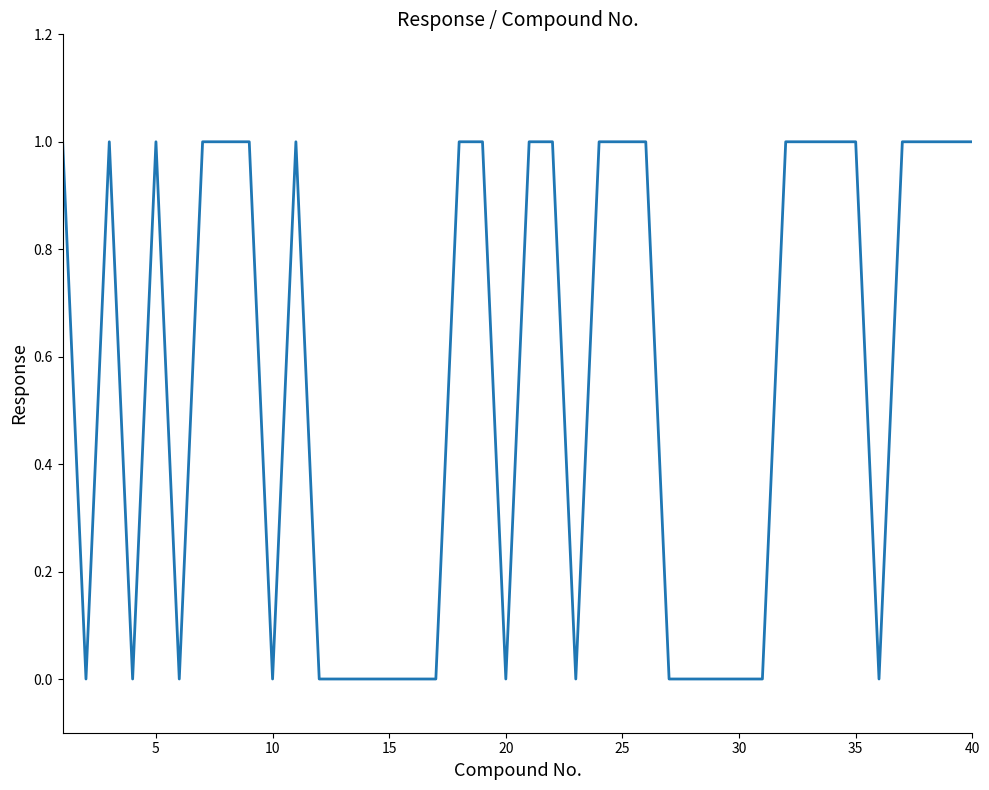

Count the values in the range 0 to 1.

40